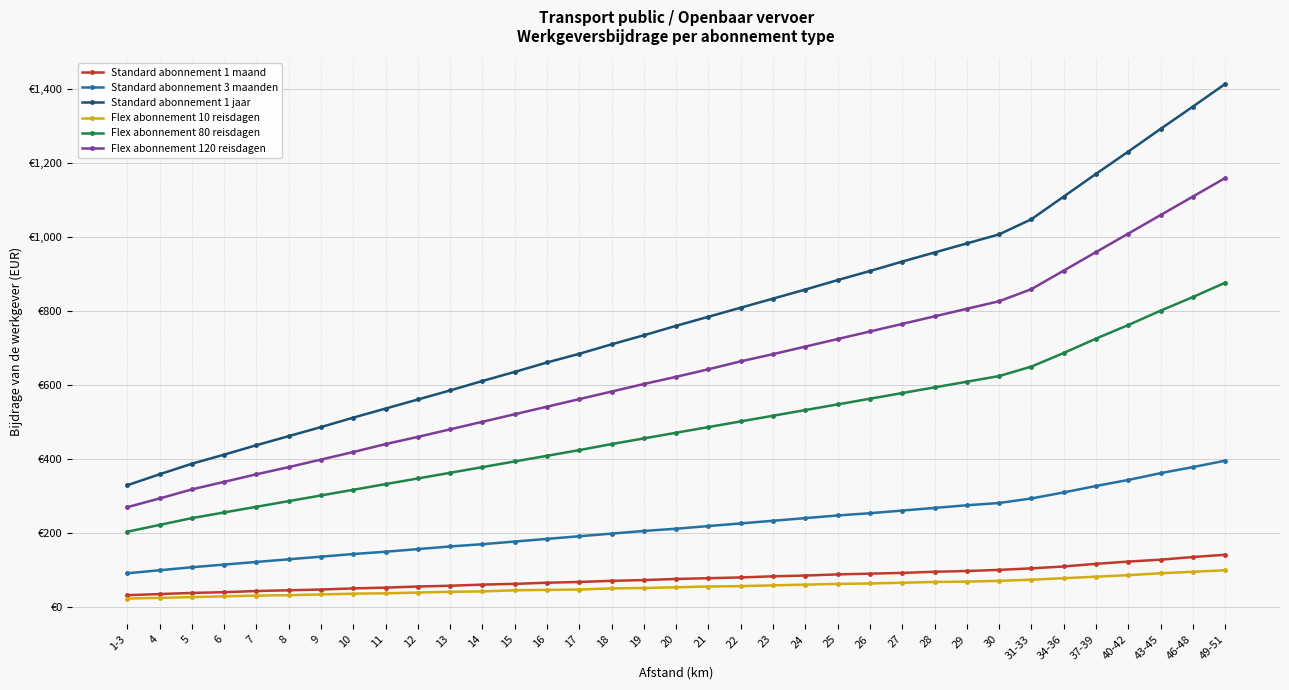

True or false: Flex abonnement 120 reisdagen has more than 2 interior local peaks.

False